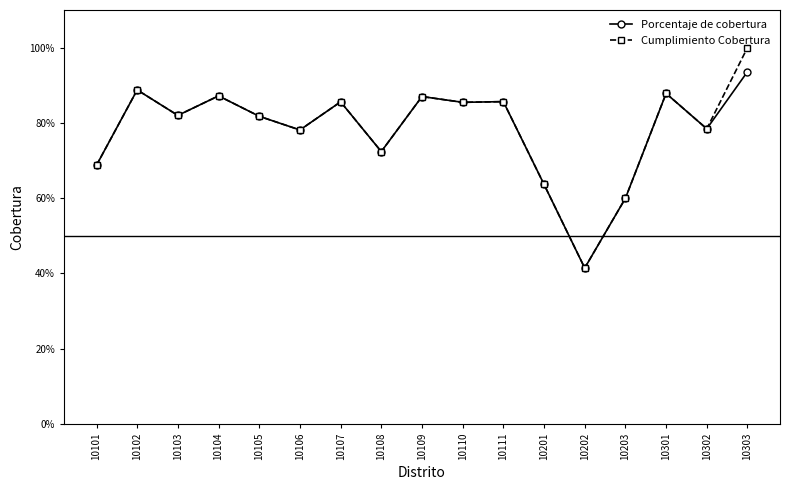

In Cumplimiento Cobertura, how many points are lower than both neighbors (excluding endpoints)?

6